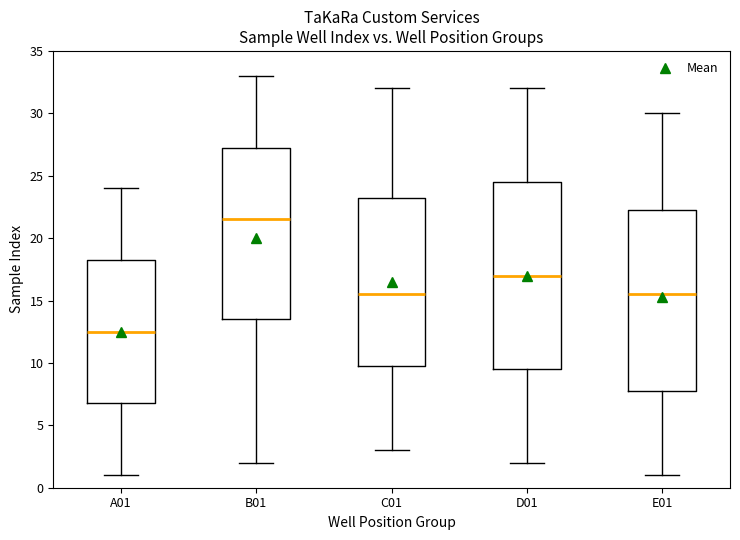

Which box's median line is the highest?

B01